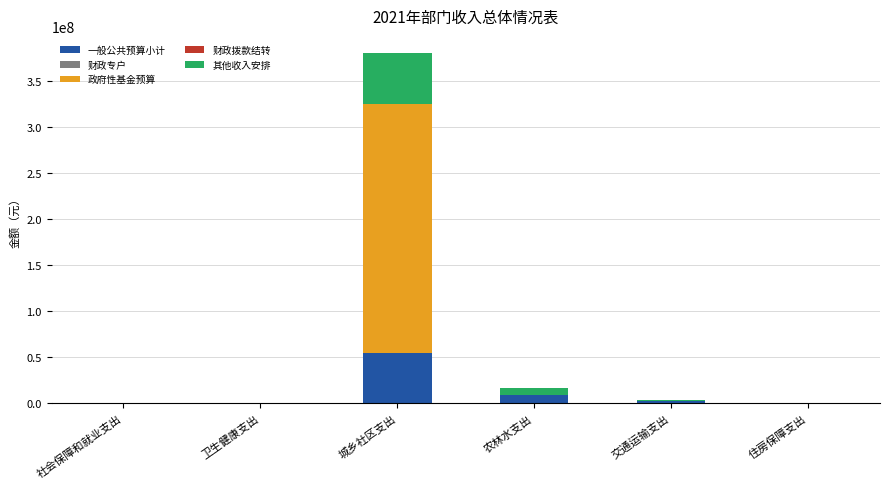

What is the sum of all 一般公共预算小计 values?

65414076